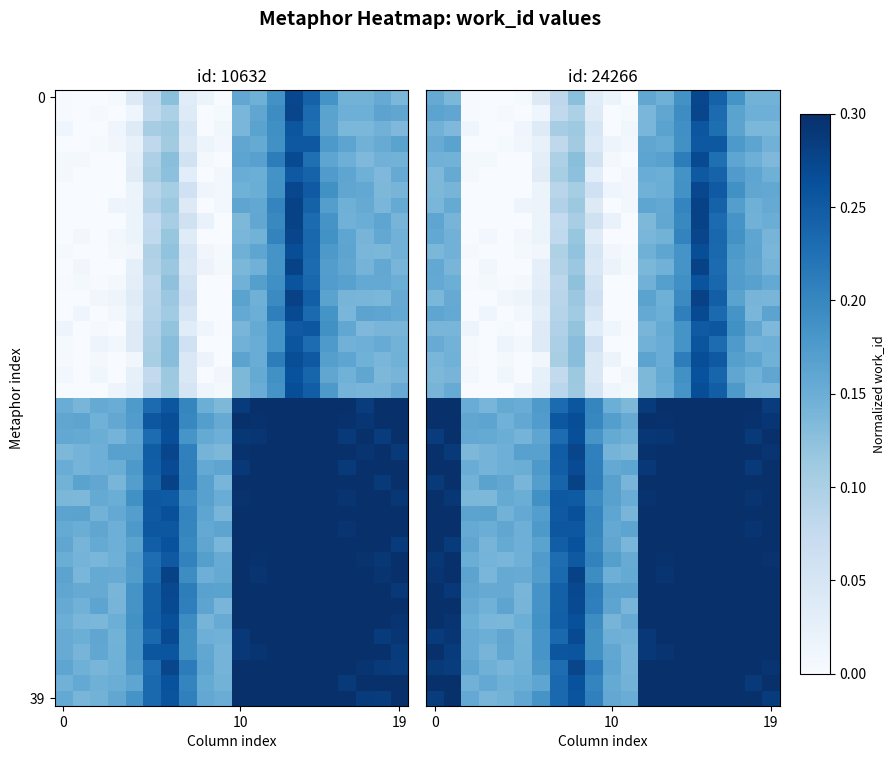

What is the spread (max minus min) of values at 18?

0.2